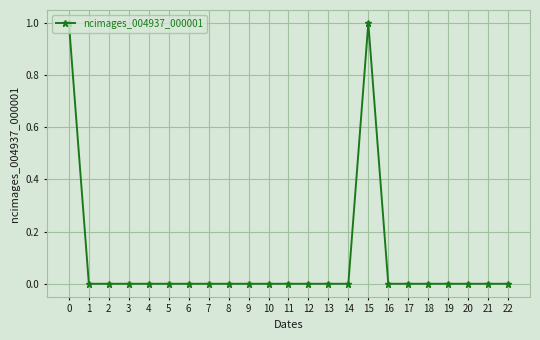

Reading left to right, transcribe all the data shown in this chart.

0=1	1=0	2=0	3=0	4=0	5=0	6=0	7=0	8=0	9=0	10=0	11=0	12=0	13=0	14=0	15=1	16=0	17=0	18=0	19=0	20=0	21=0	22=0